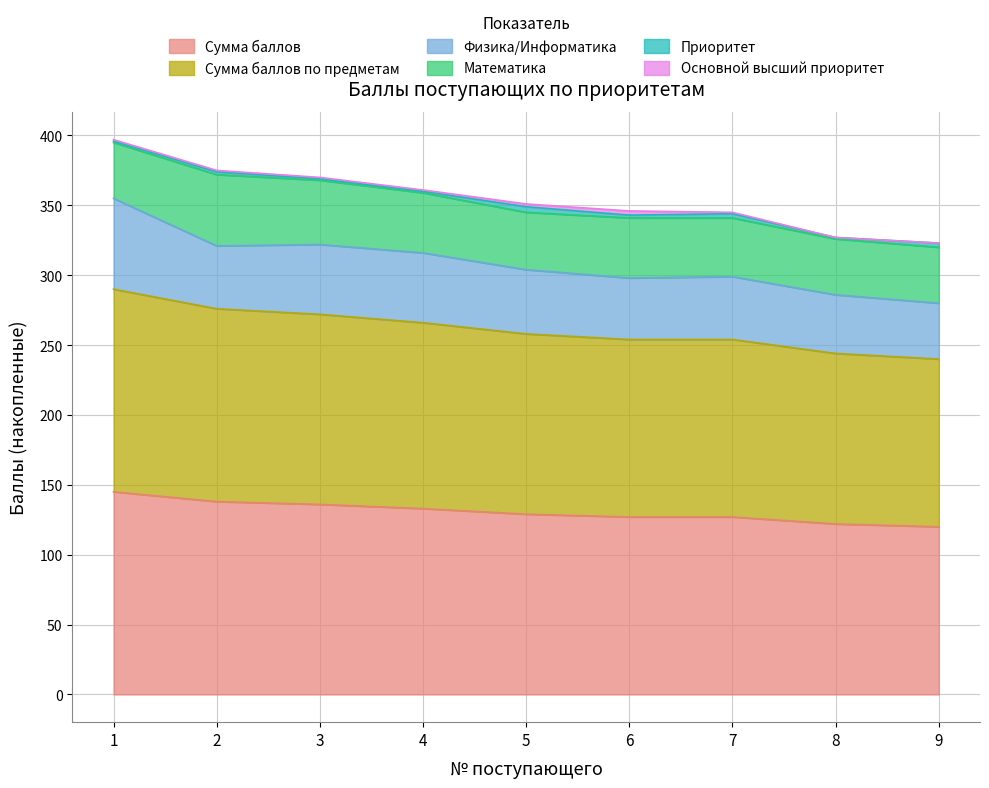

How many lines are shown in the chart?

6